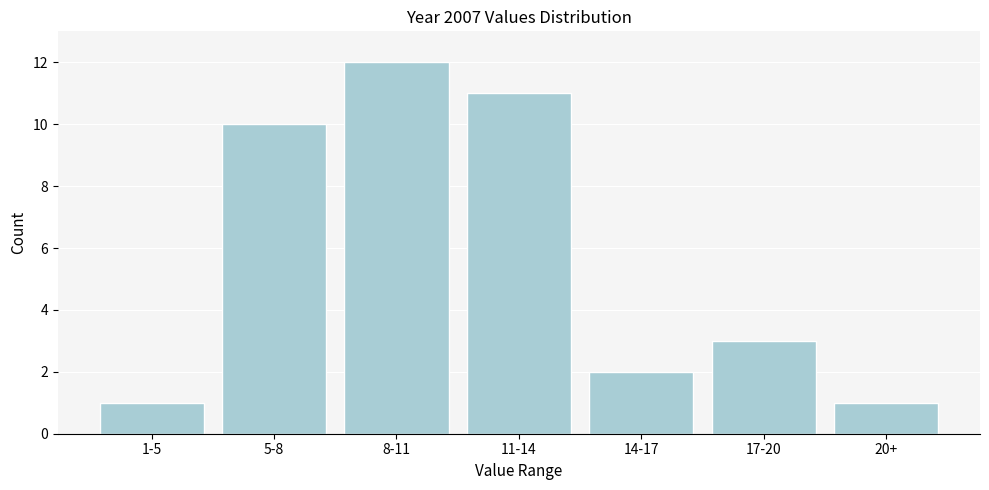

Reading left to right, extract all data points from this chart.

1-5=1	5-8=10	8-11=12	11-14=11	14-17=2	17-20=3	20+=1